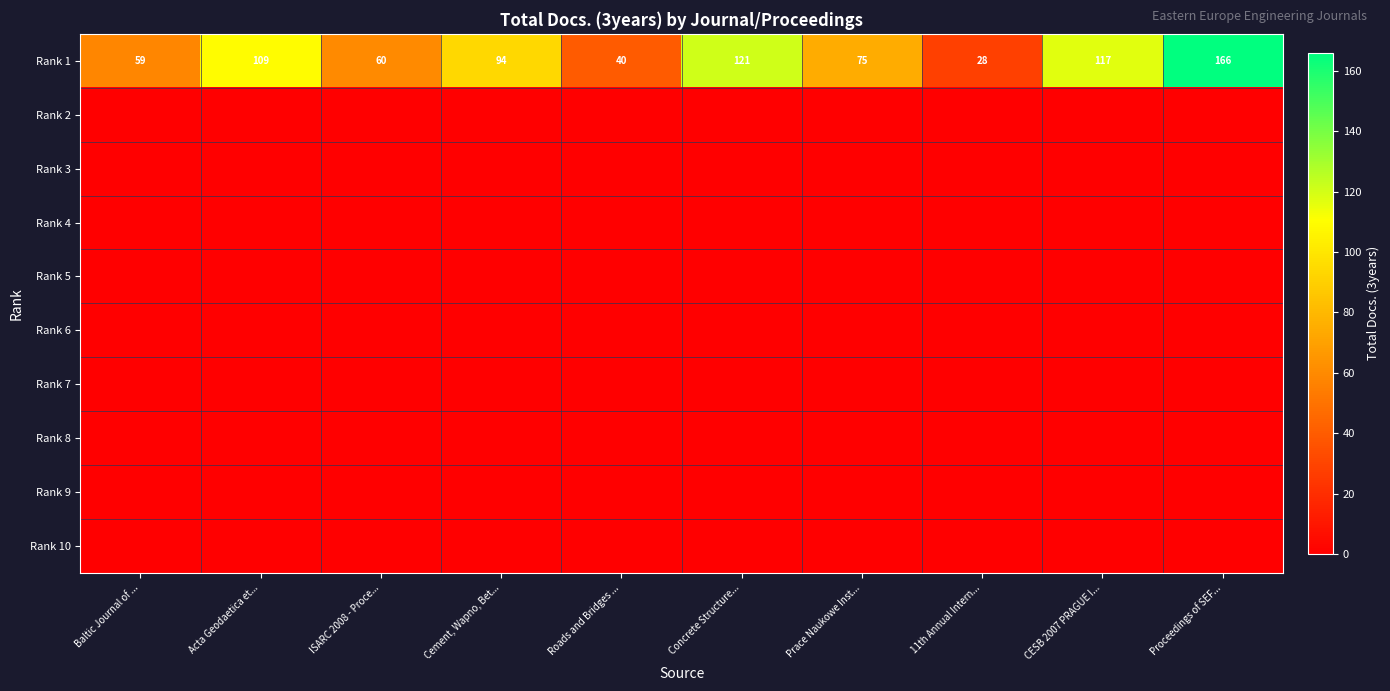

How many data points in Rank 1 are less than 94?

5